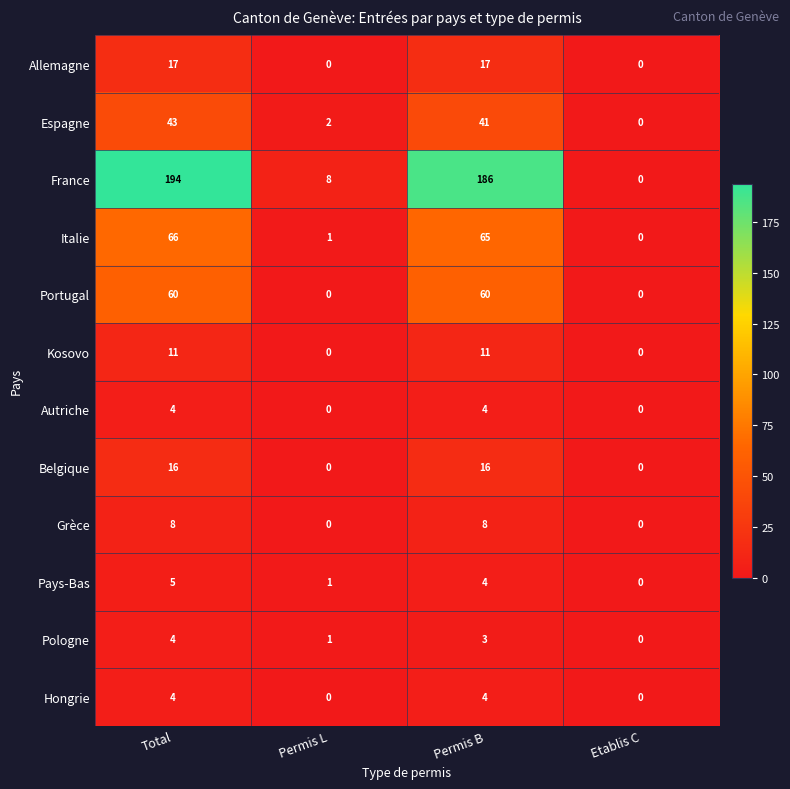

Between Permis B and Etablis C, which series saw the biggest shift?

France